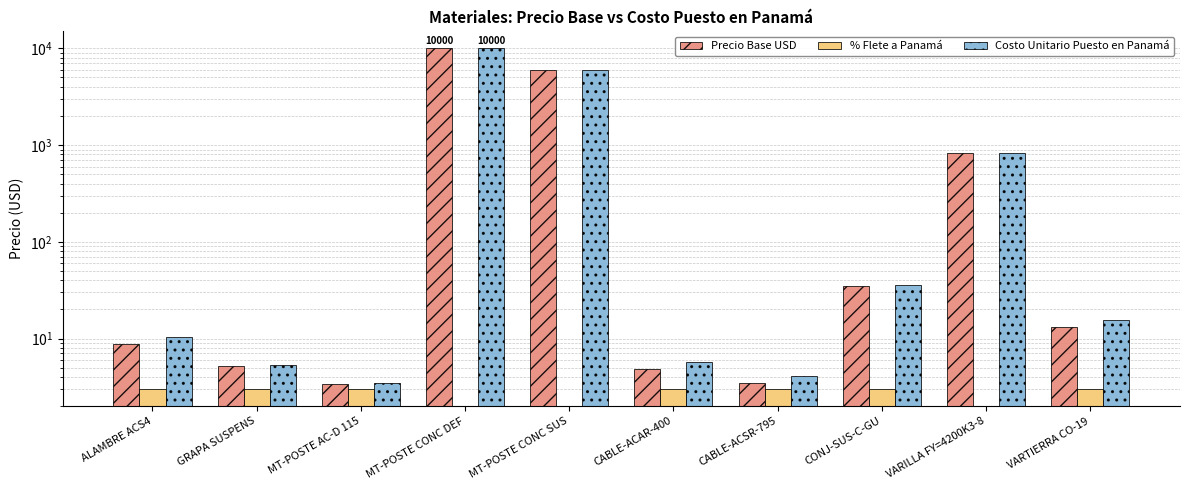

At which label does Costo Unitario Puesto en Panamá first exceed 15?

MT-POSTE CONC DEF